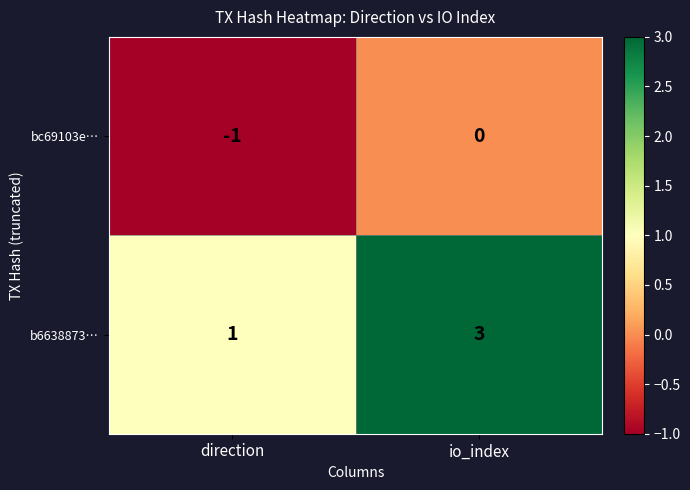

What is the sum of all b6638873… values?

4